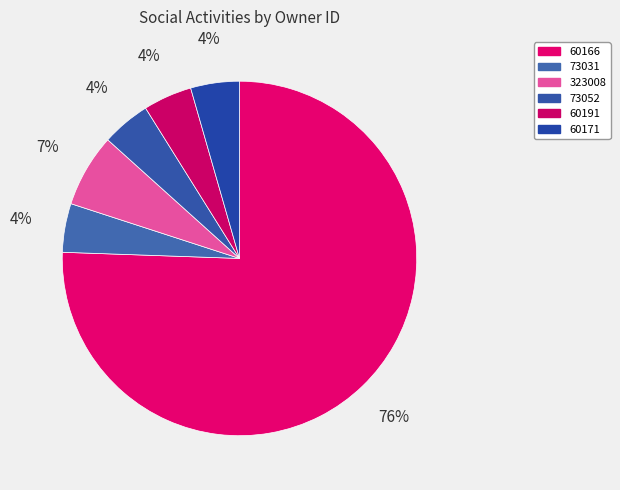

Count the number of slices in the pie.

6